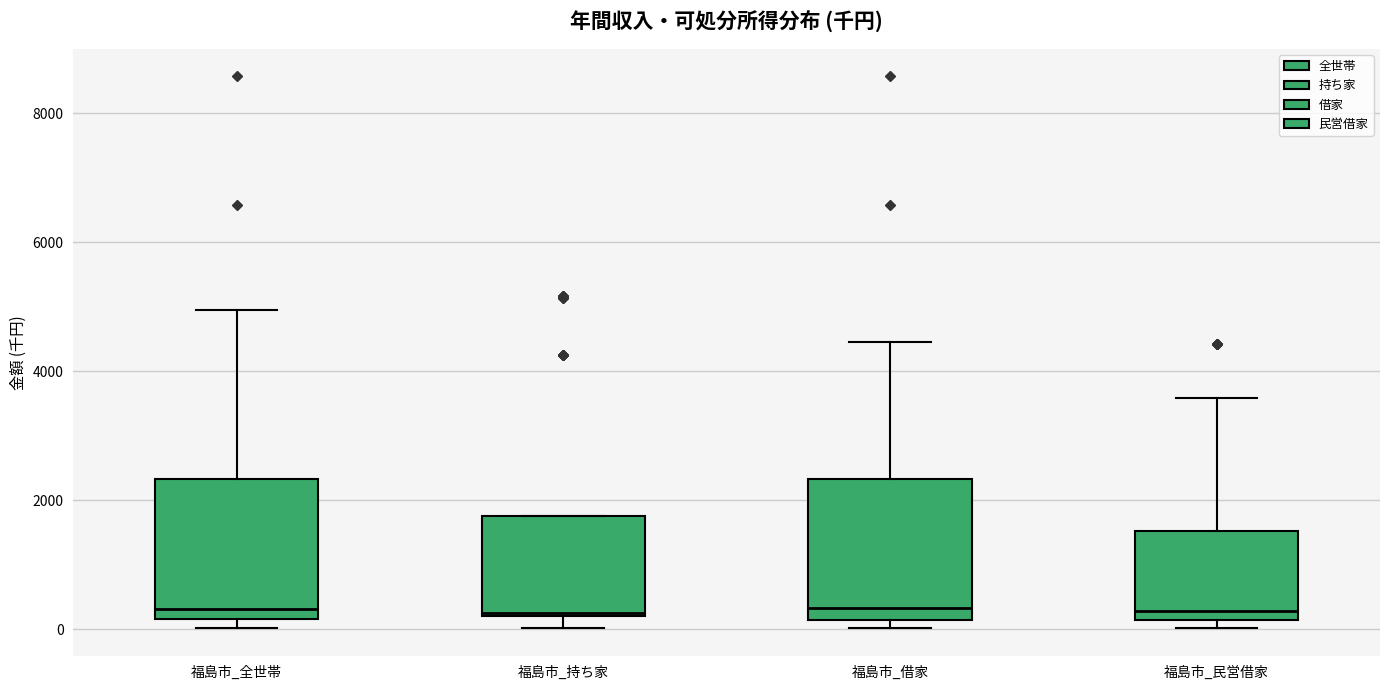

Reading left to right, read every box against the y-axis: the position of its median line, the range the box covers, and the ends of its whiskers. The values are not printed on the chart, so give them approximately, as read against the axis.

福島市_全世帯: median 400, box 200 to 2400, whiskers 0 to 5000
福島市_持ち家: median 200, box 200 to 1800, whiskers 0 to 1800
福島市_借家: median 400, box 200 to 2400, whiskers 0 to 4400
福島市_民営借家: median 200 (just above the box's lower edge), box 200 to 1600, whiskers 0 to 3600